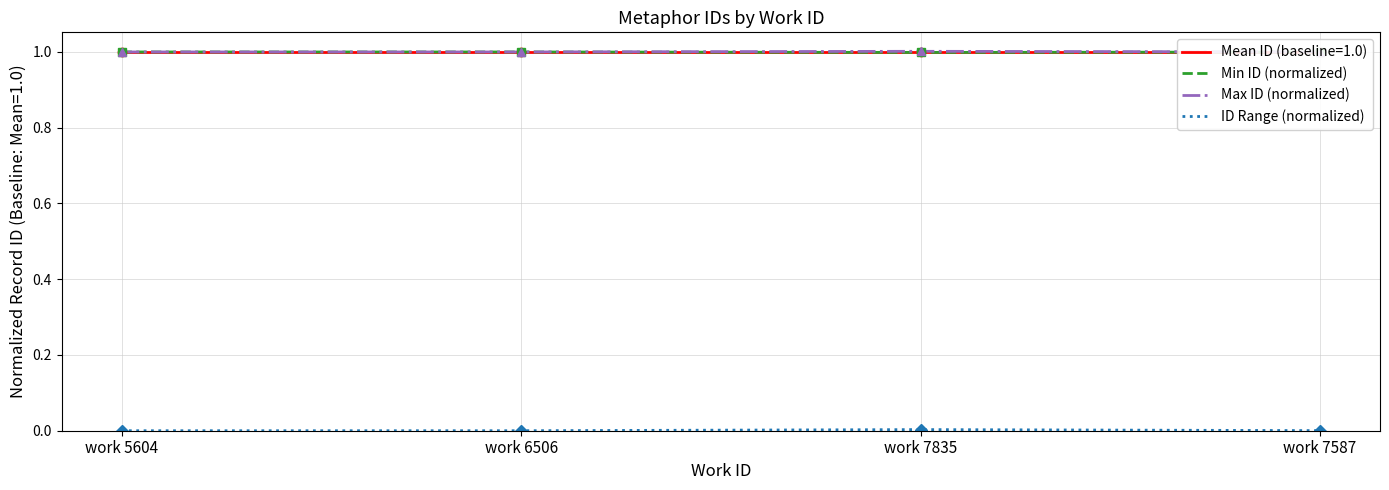

Where is ID Range (normalized) nearest to the value 0?

work 5604